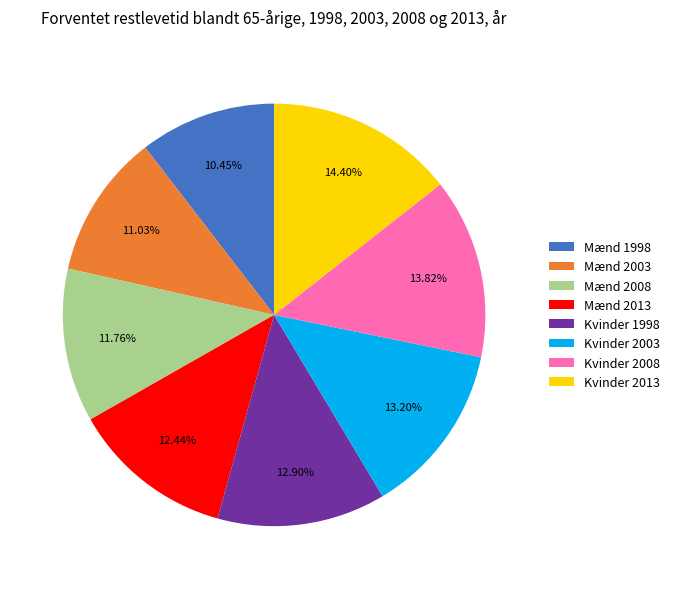

To the nearest percent, what is the difference between the largest and smallest slice percentages?

4%